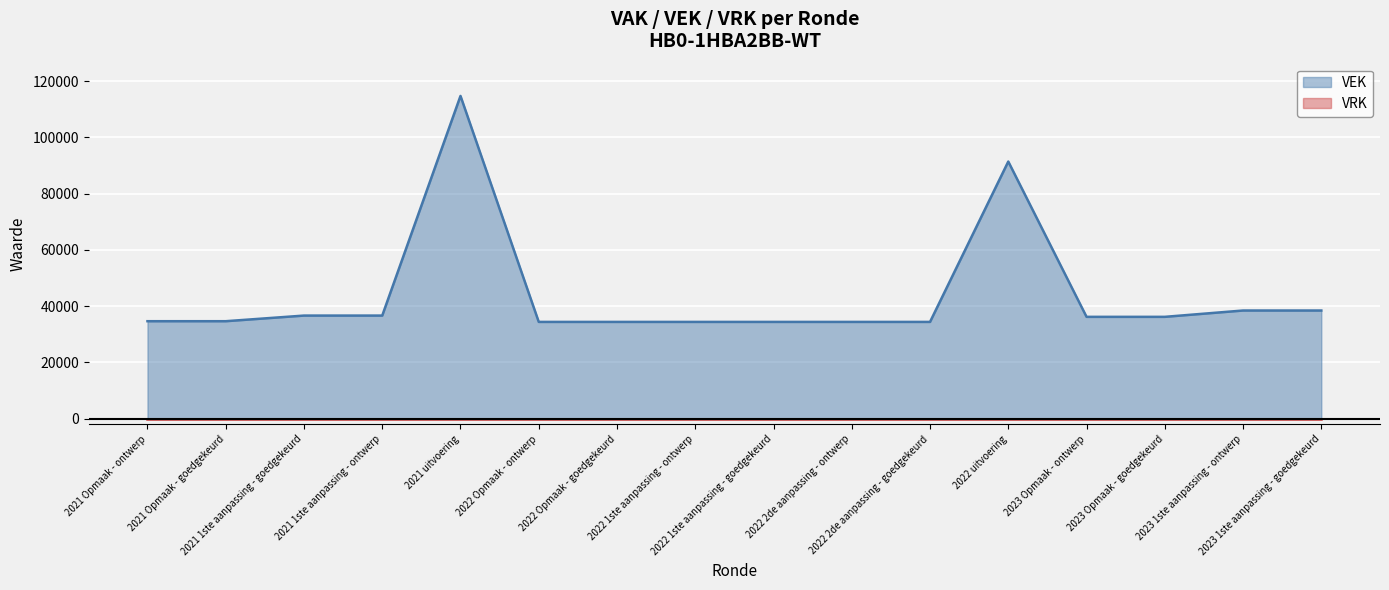

The value at 2022 1ste aanpassing - goedgekeurd is 50432. True or false?

False